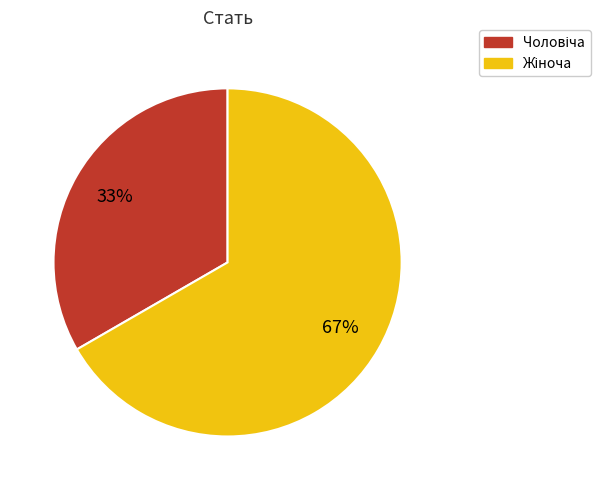

To the nearest percent, what is the average slice percentage?

50%